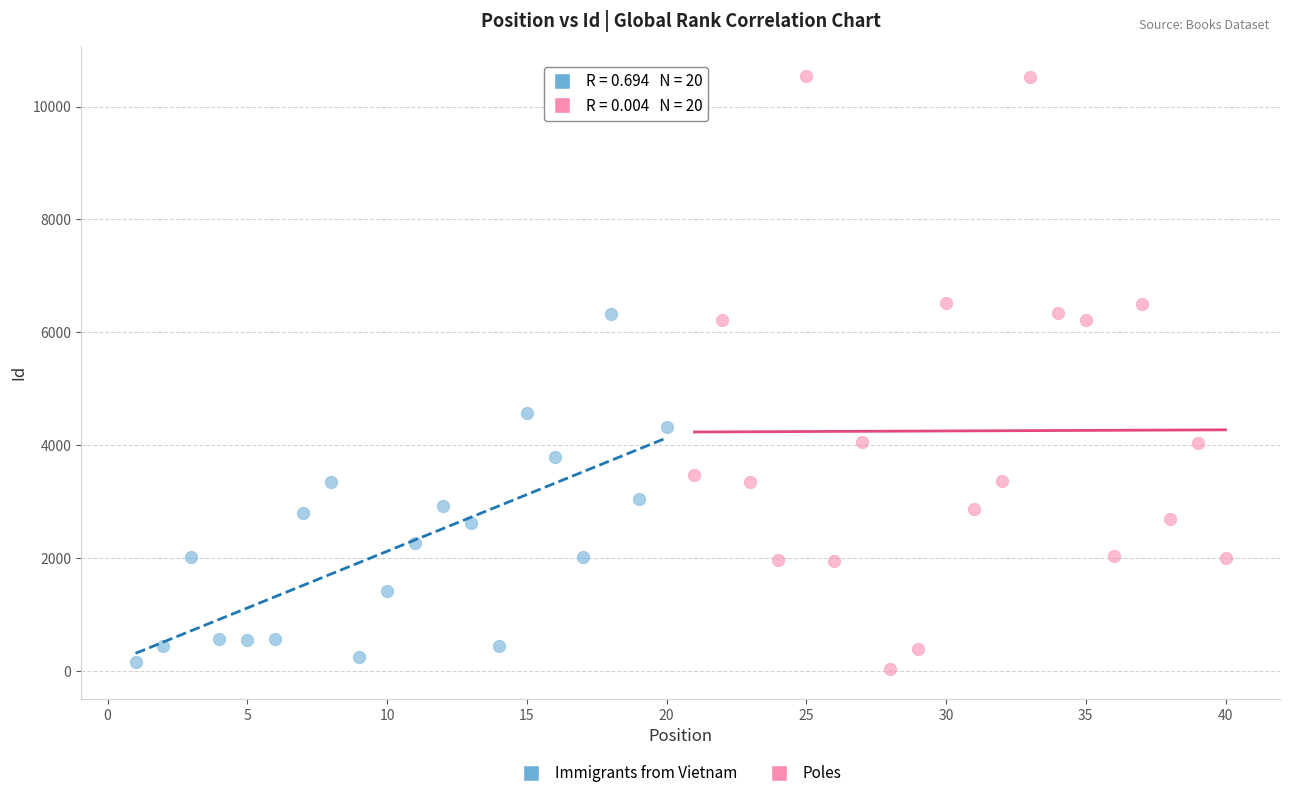

Which series reaches the minimum Y coordinate?

Poles